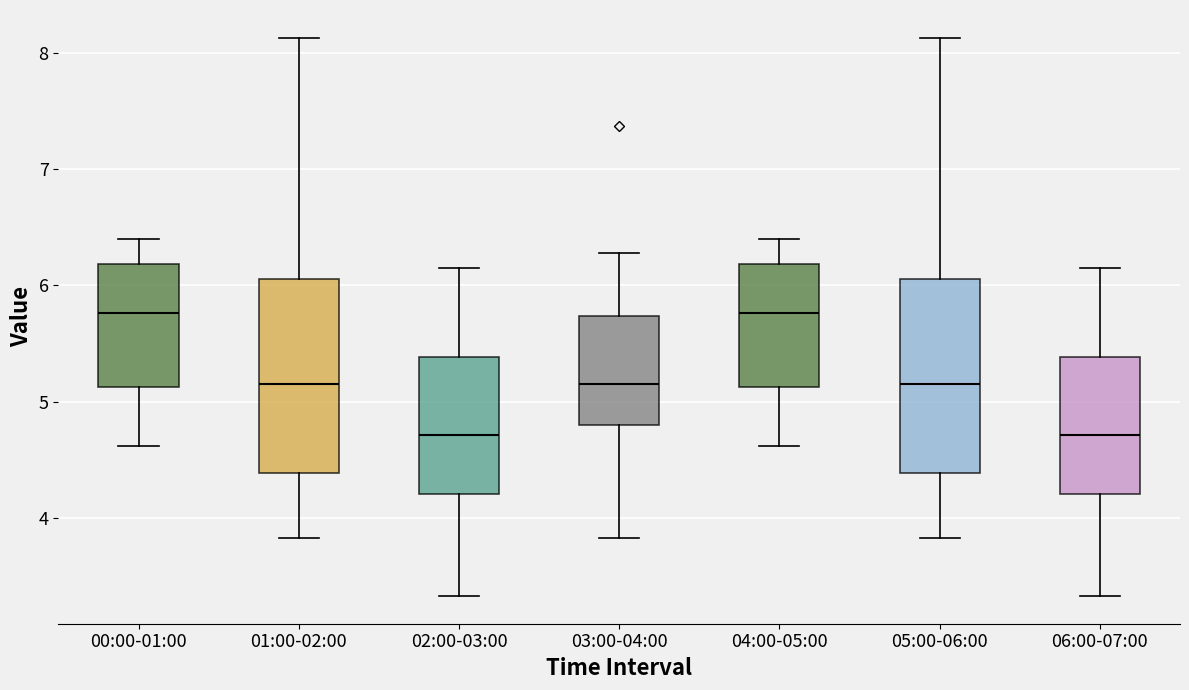

Where is the upper edge of the box for 04:00-05:00 on the y-axis? The values are not printed on the chart, so give them approximately, as read against the axis.

6.2